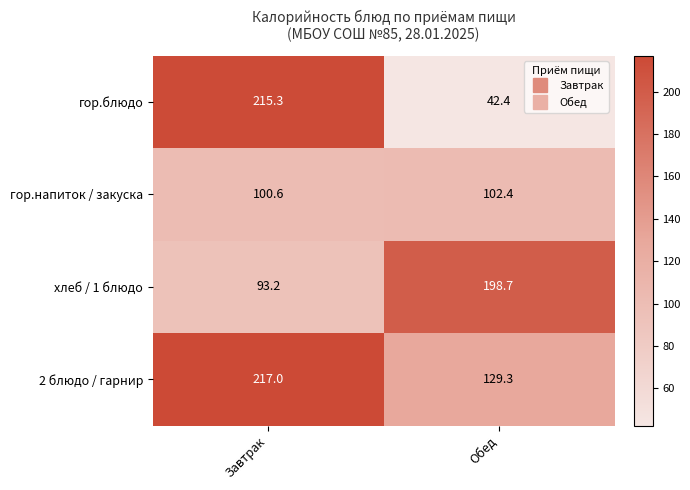

What is the spread (max minus min) of values at Завтрак?

123.8